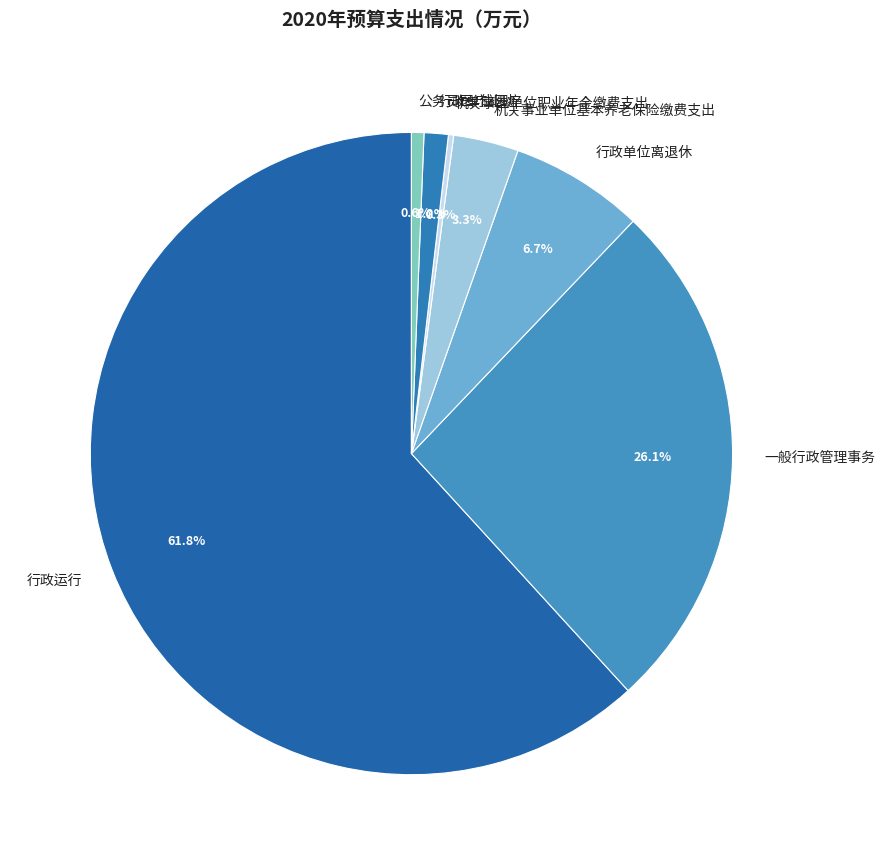

Is there any slice that represents more than half of the pie?

Yes